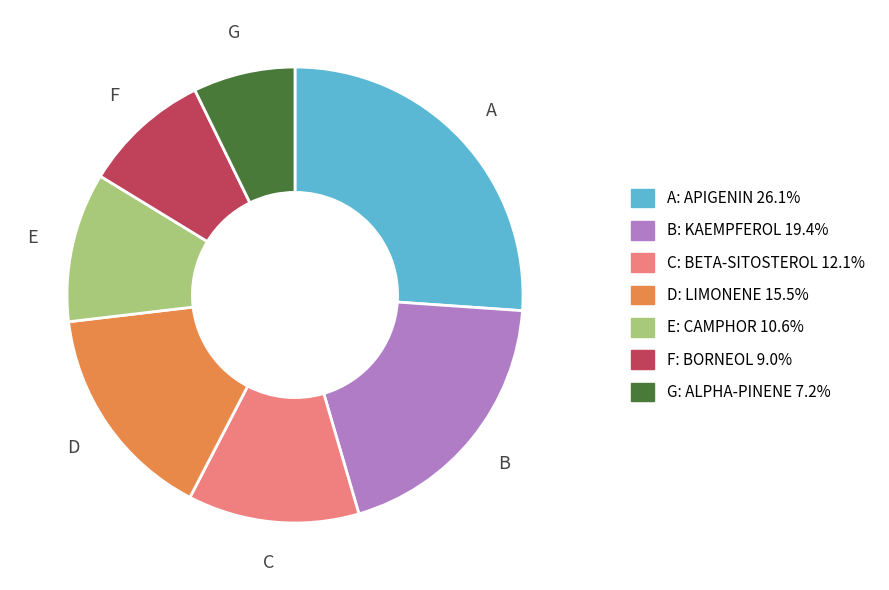

Is there a majority slice in this chart?

No